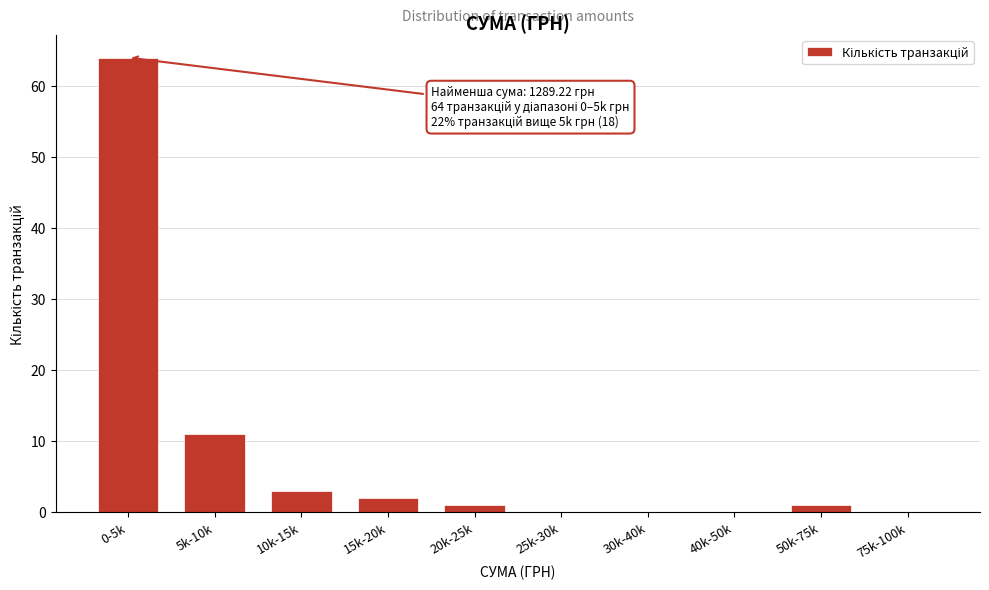

Reading right to left, transcribe all the data shown in this chart.

75k-100k=0	50k-75k=1	40k-50k=0	30k-40k=0	25k-30k=0	20k-25k=1	15k-20k=2	10k-15k=3	5k-10k=11	0-5k=64